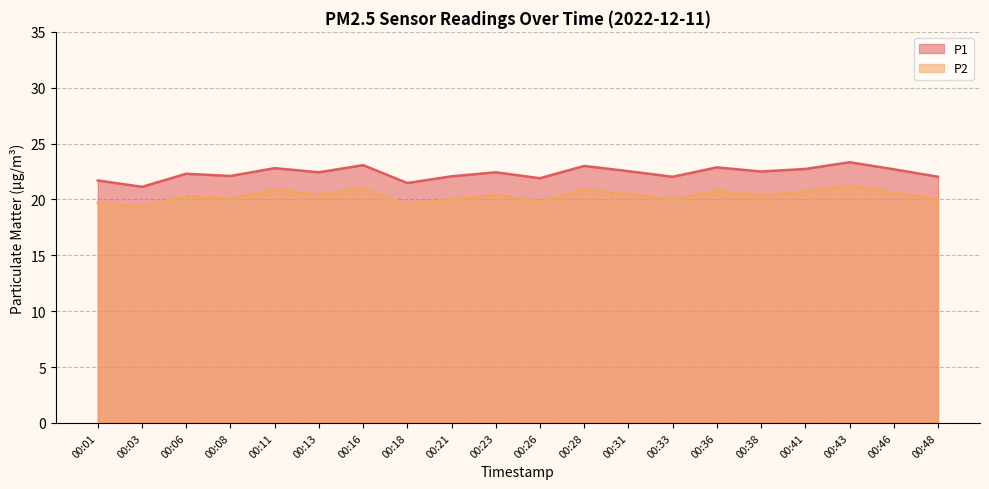

What is the sum of all P2 values?

406.6